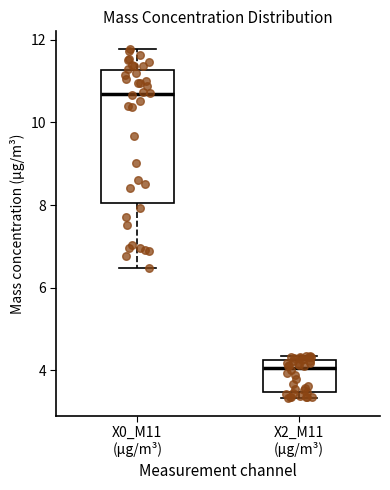

Reading left to right, read every box against the y-axis: the position of its median line, the range the box covers, and the ends of its whiskers. The values are not printed on the chart, so give them approximately, as read against the axis.

X0_M11 (μg/m³): median 10.6, box 8.0 to 11.2, whiskers 6.4 to 11.8
X2_M11 (μg/m³): median 4.0, box 3.4 to 4.2, whiskers 3.4 (just below the box's lower edge) to 4.4